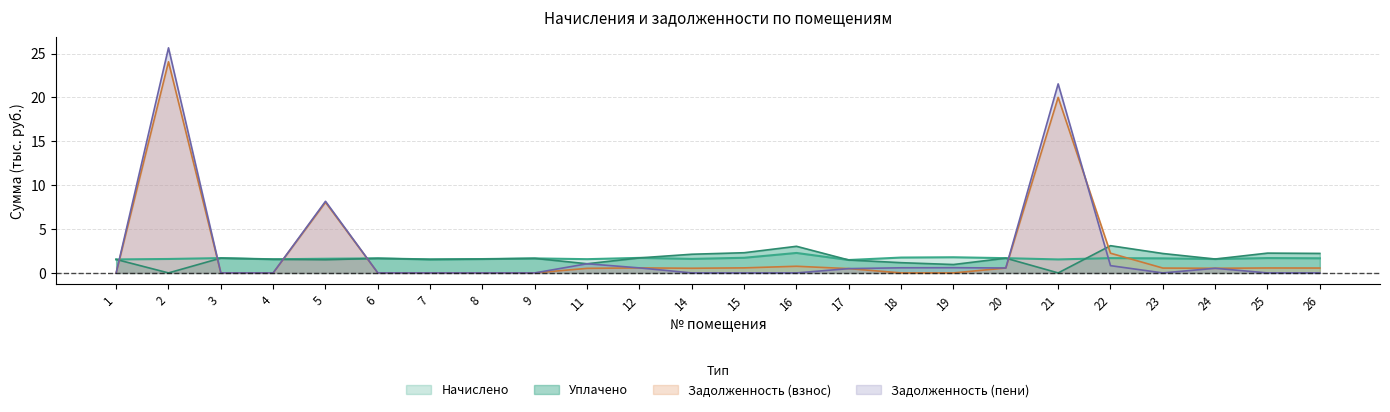

Which has a higher value, 8 or 4?

8